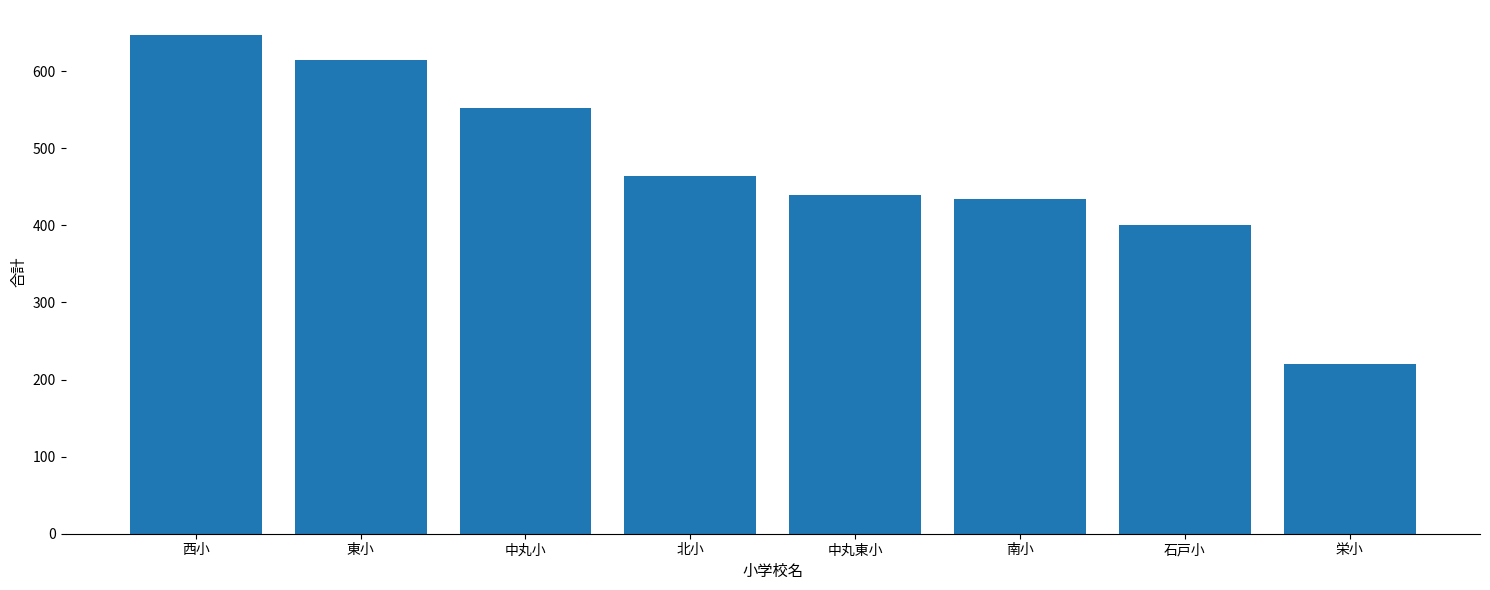

True or false: the data shows 772 at 南小.

False